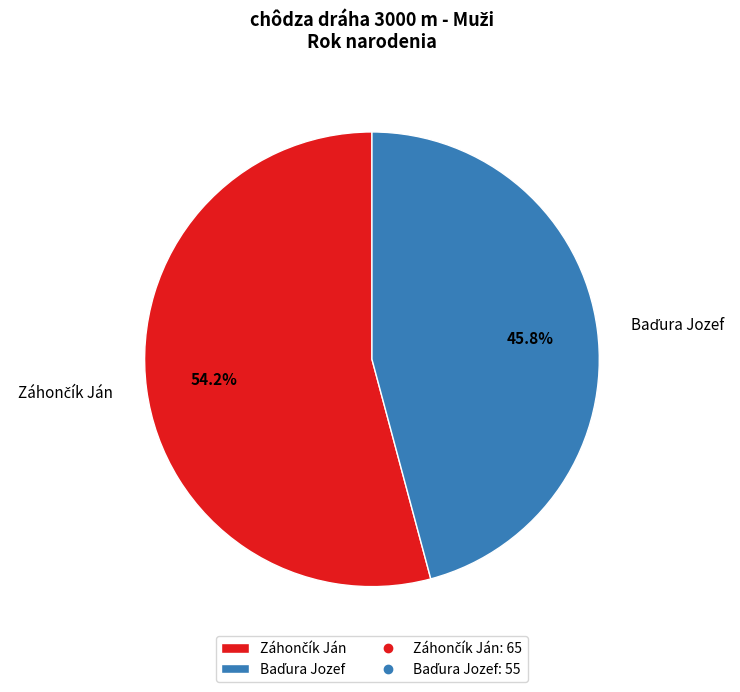

Is there any slice that represents more than half of the pie?

Yes